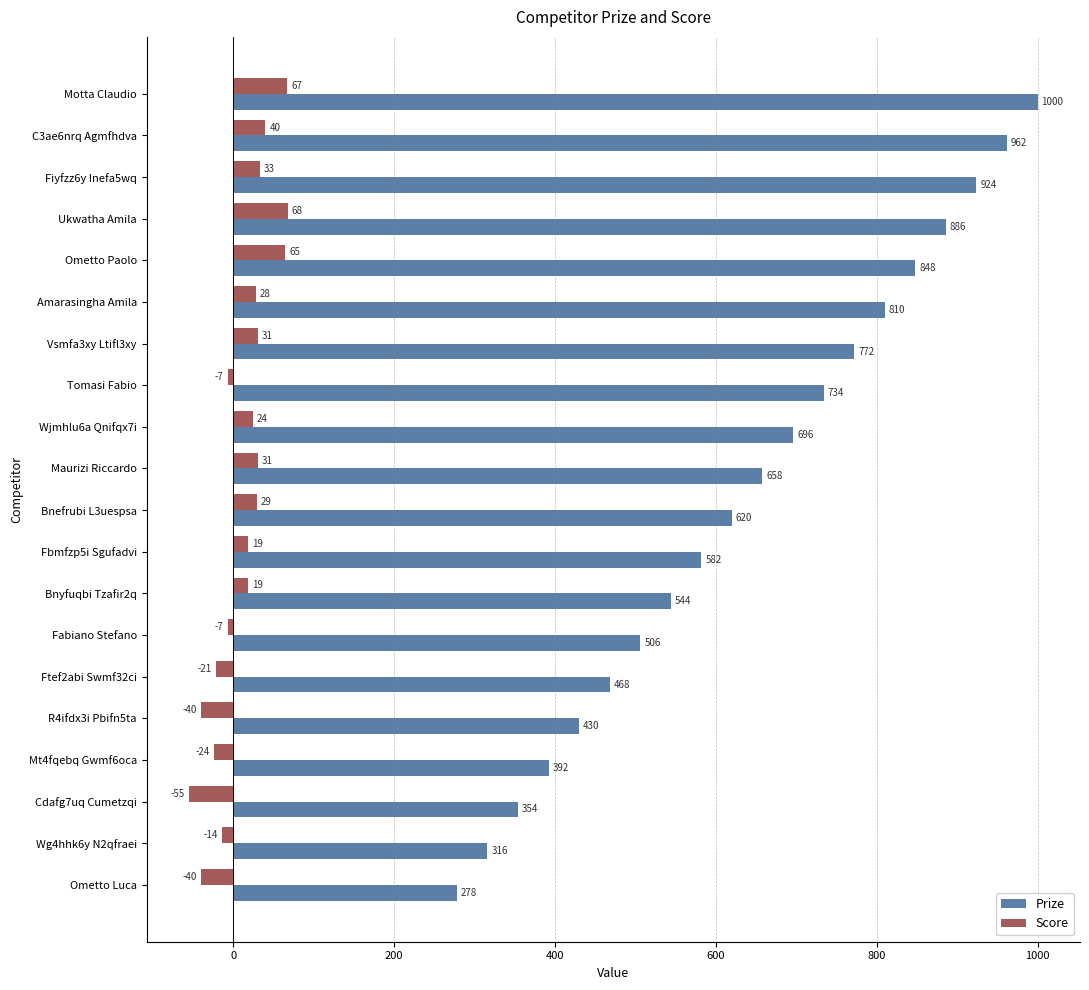

What is the difference between the second highest and minimum values in the Prize series?

684